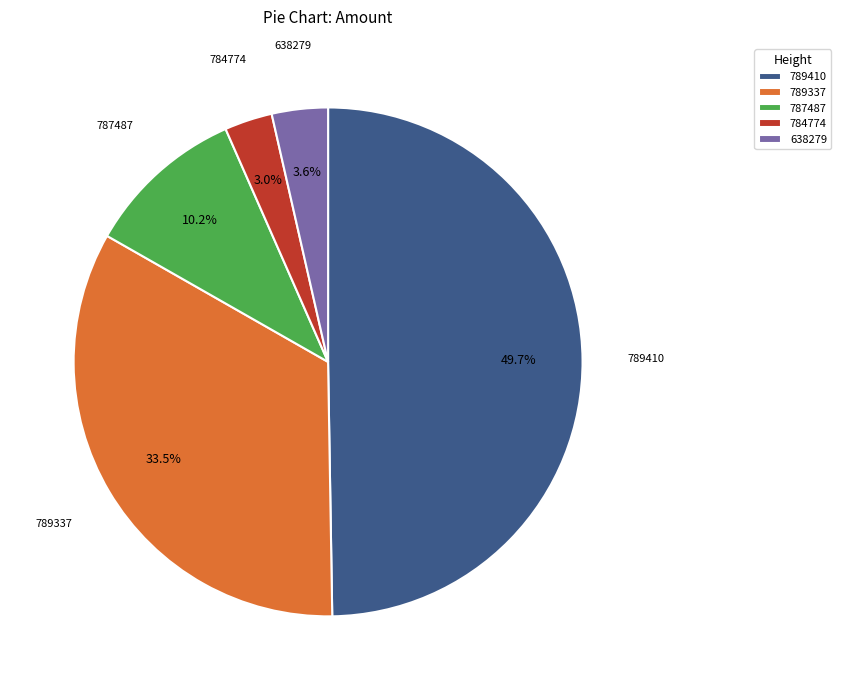

What percentage is NOT represented by 787487?

89.8%